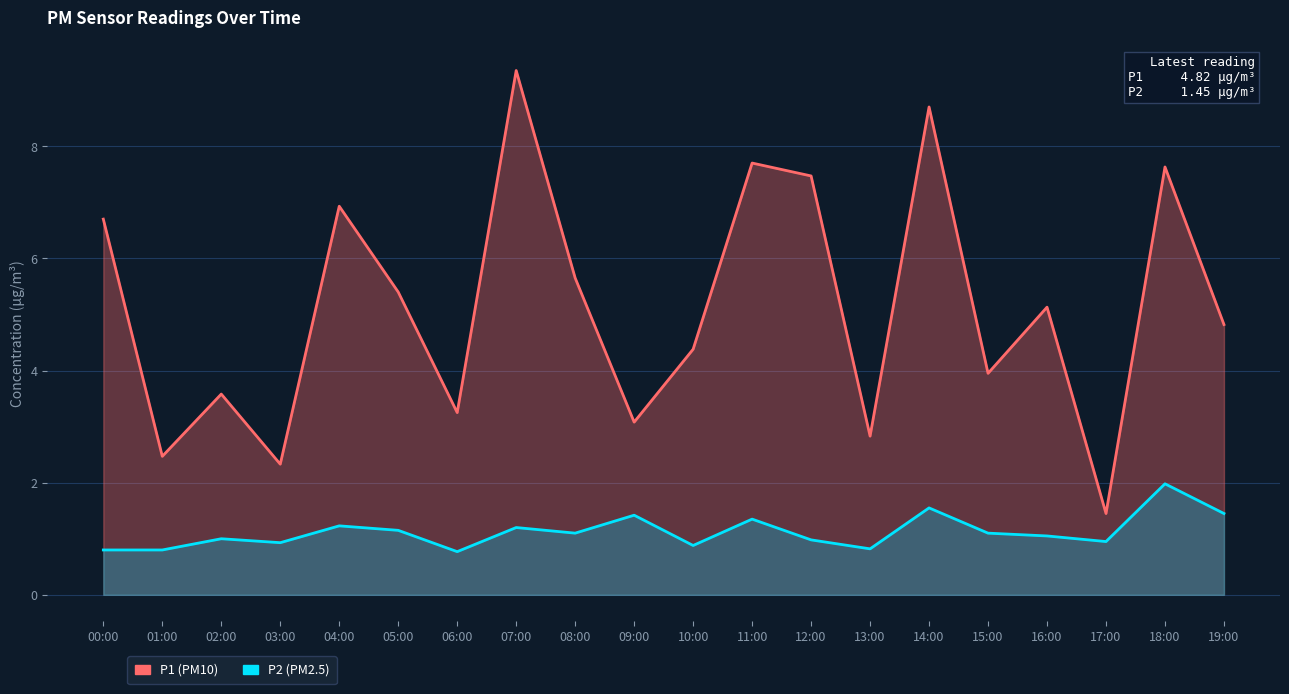

At which label does P1 reach its minimum?

17:00